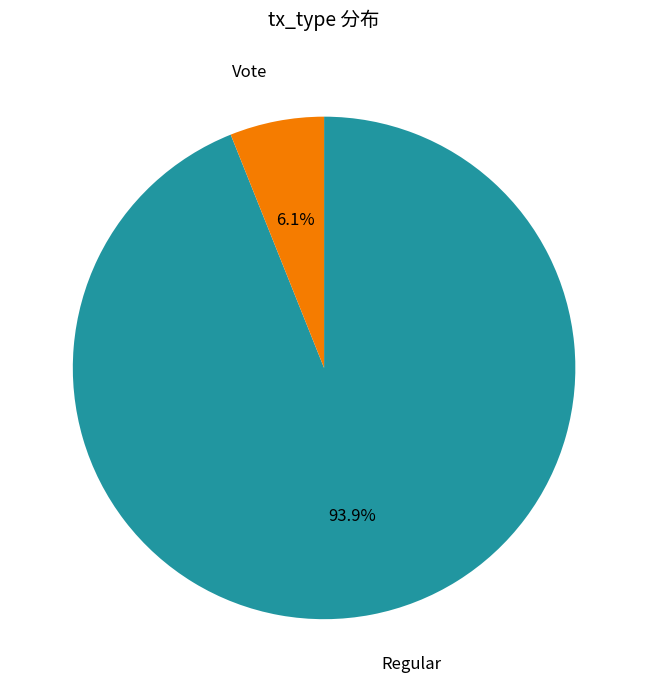

Count the number of slices in the pie.

2